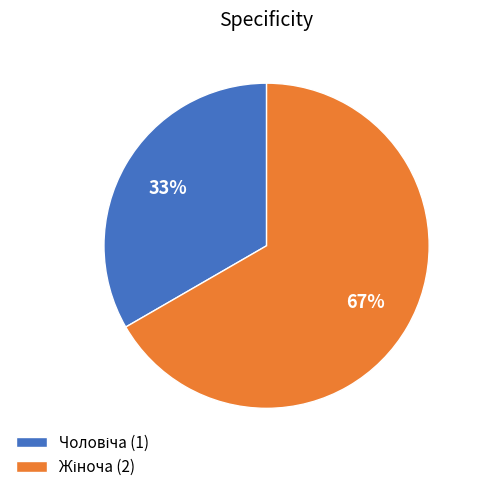

Is there any slice that represents more than half of the pie?

Yes